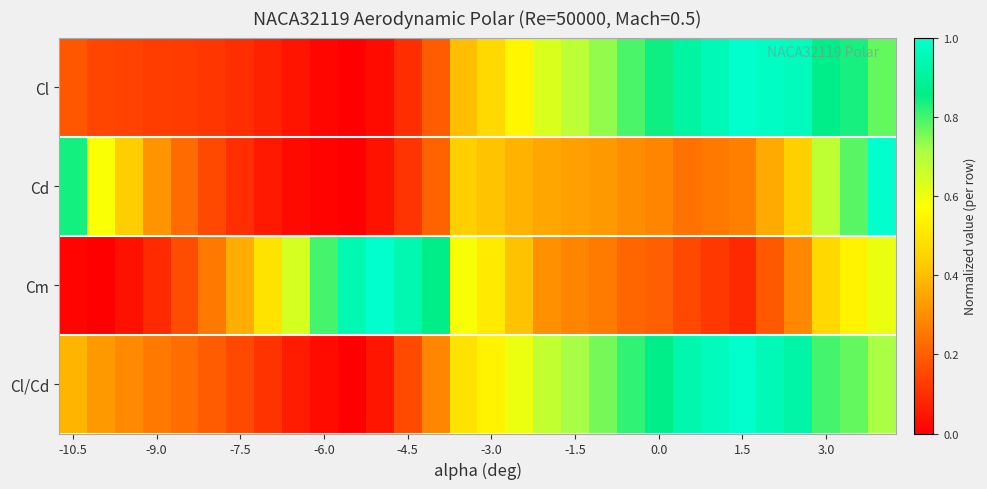

At how many categories does at least one series exceed 0?

30